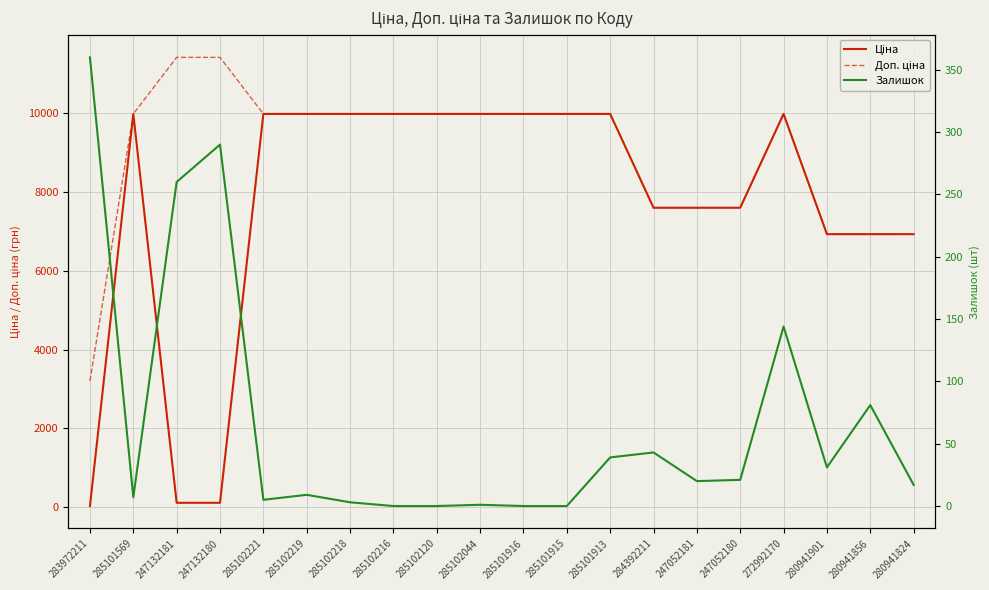

The value of Доп. ціна at 283972211 is 3205.0. True or false?

True